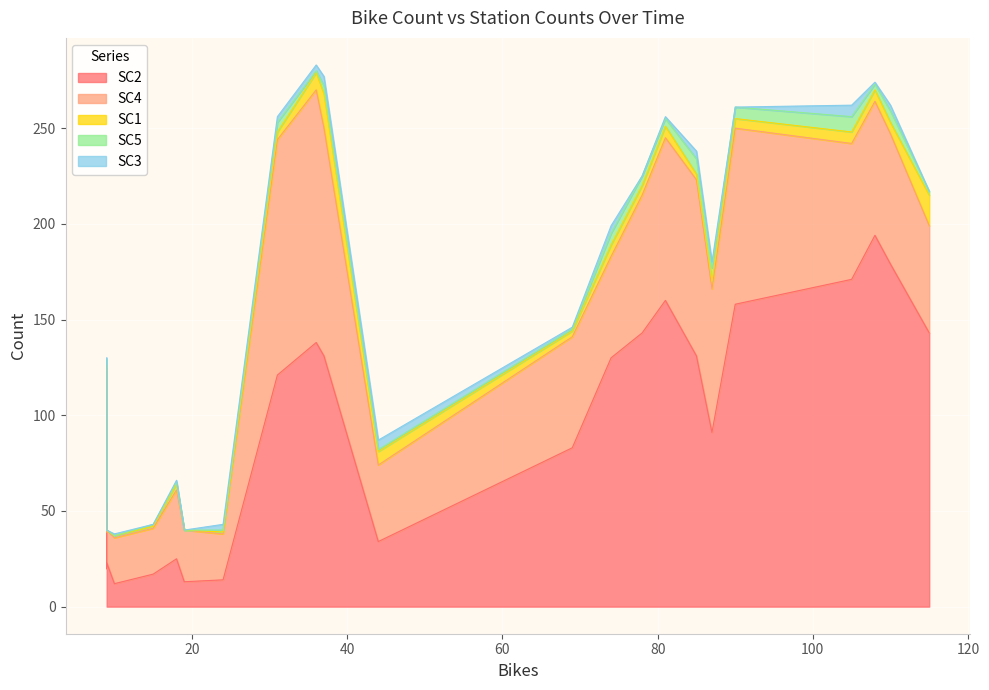

True or false: SC5 and SC2 cross at least once.

False